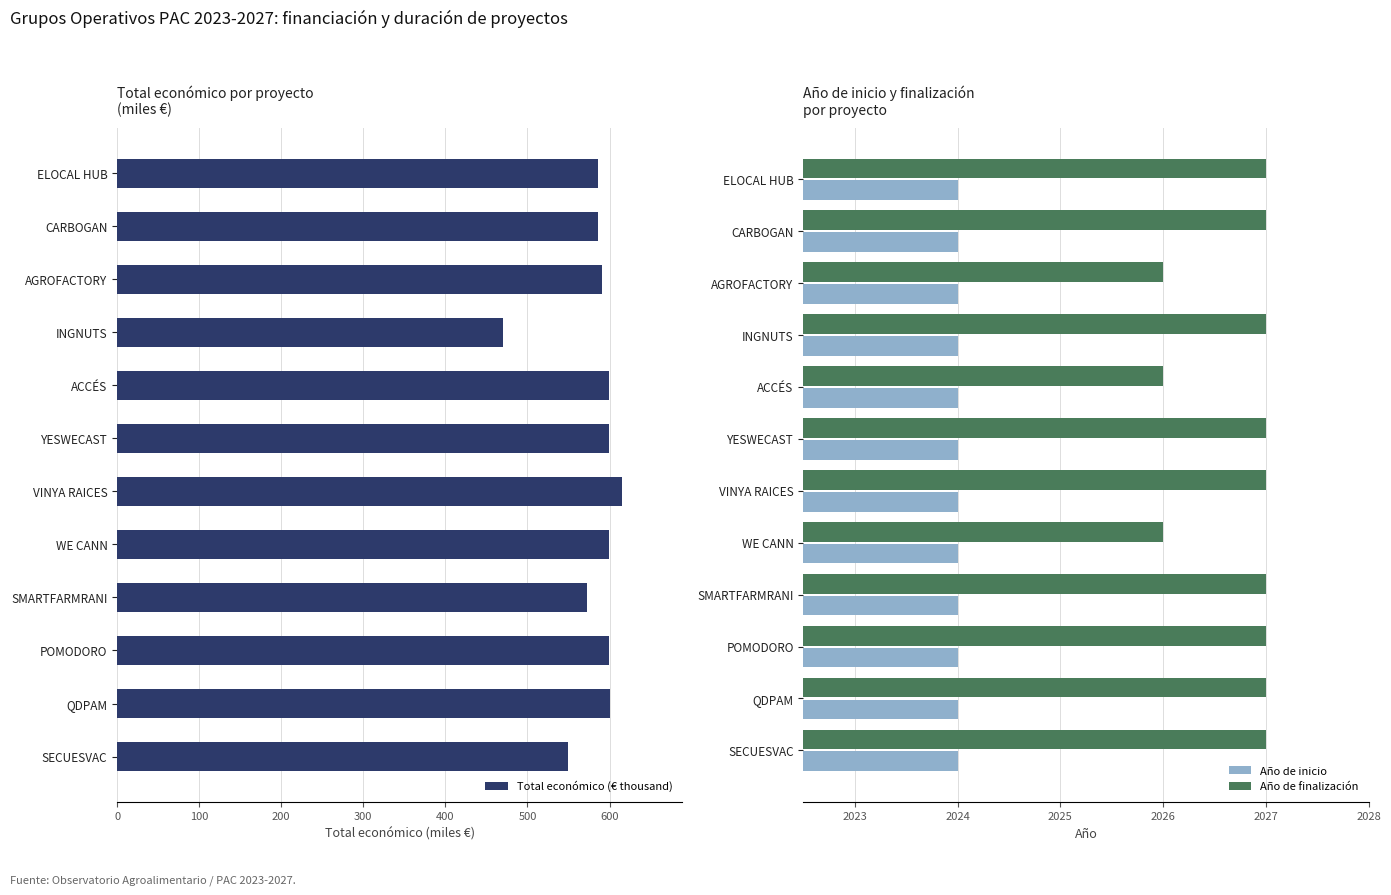

Is it true that Año de inicio equals 2024 at CARBOGAN?

True